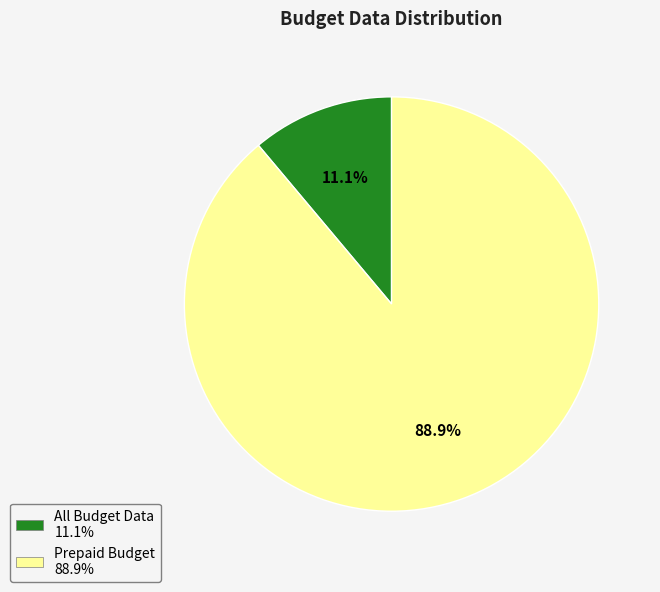

What percentage do Prepaid Budget and All Budget Data together represent?

100.0%